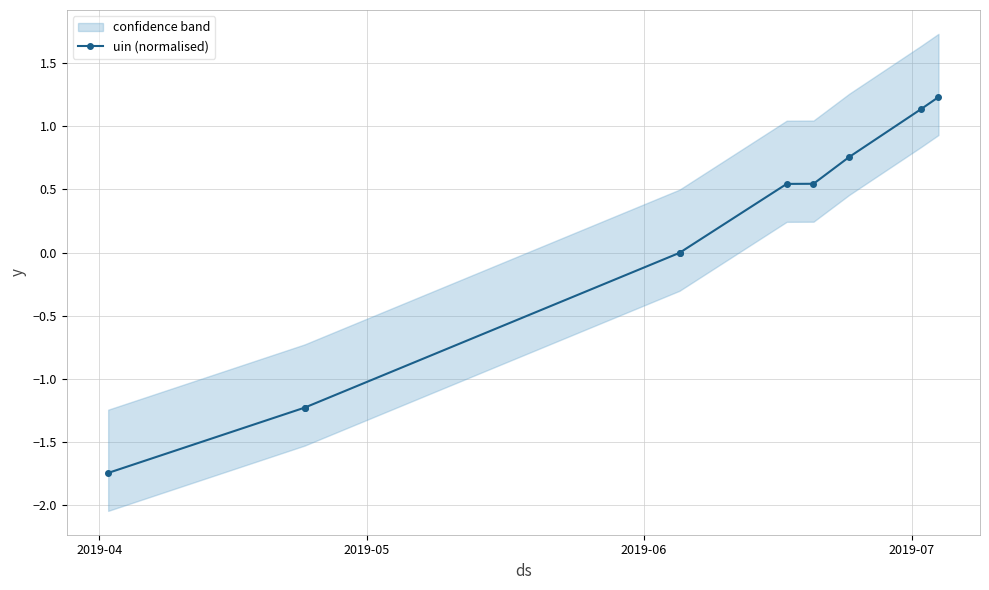

The value at 5 is 0.4. True or false?

False